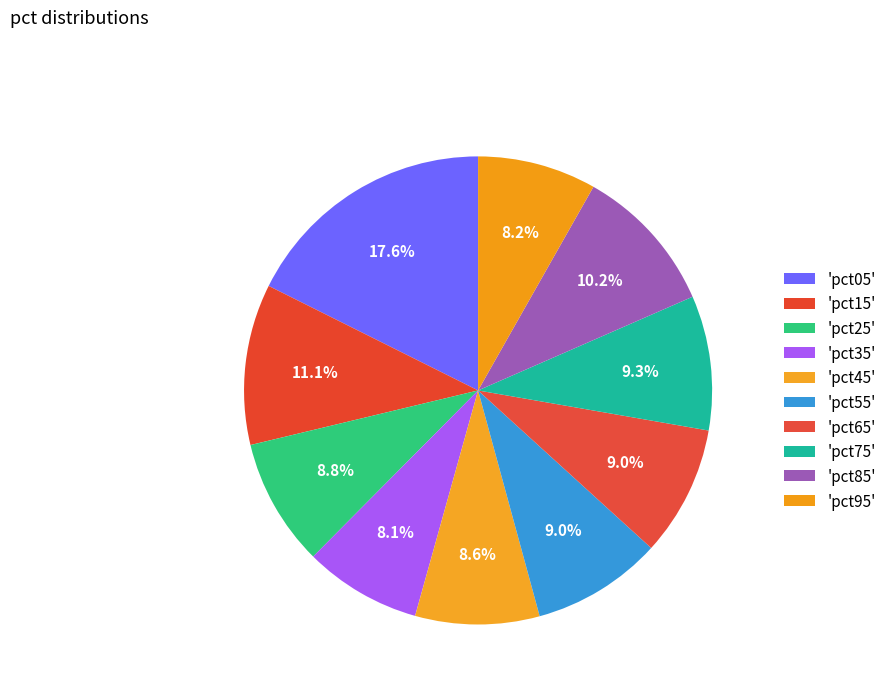

To the nearest percent, what is the difference between the largest and smallest slice percentages?

10%